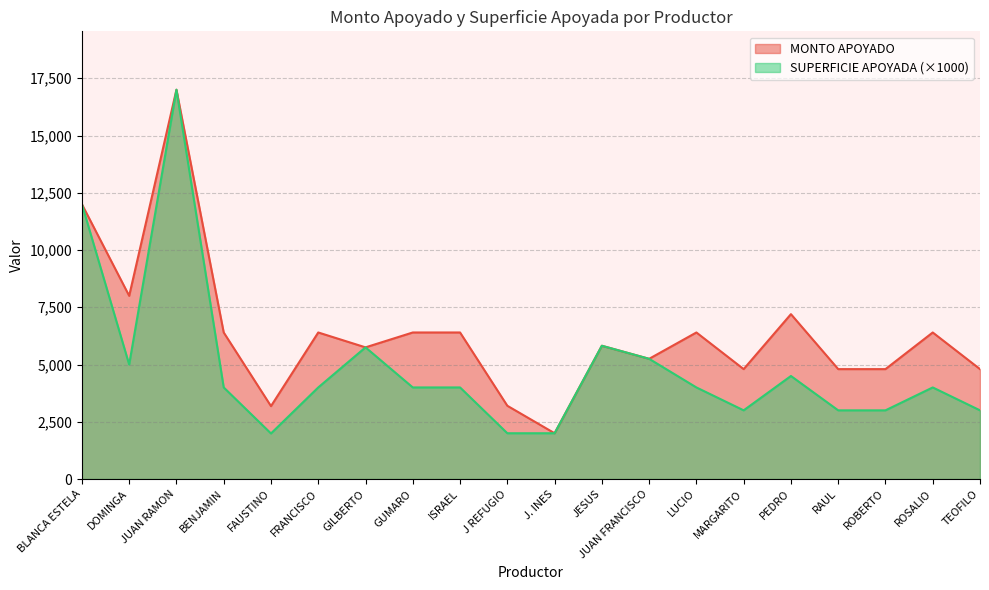

Rank the series at FAUSTINO from highest to lowest value.

MONTO APOYADO, SUPERFICIE APOYADA (×1000)